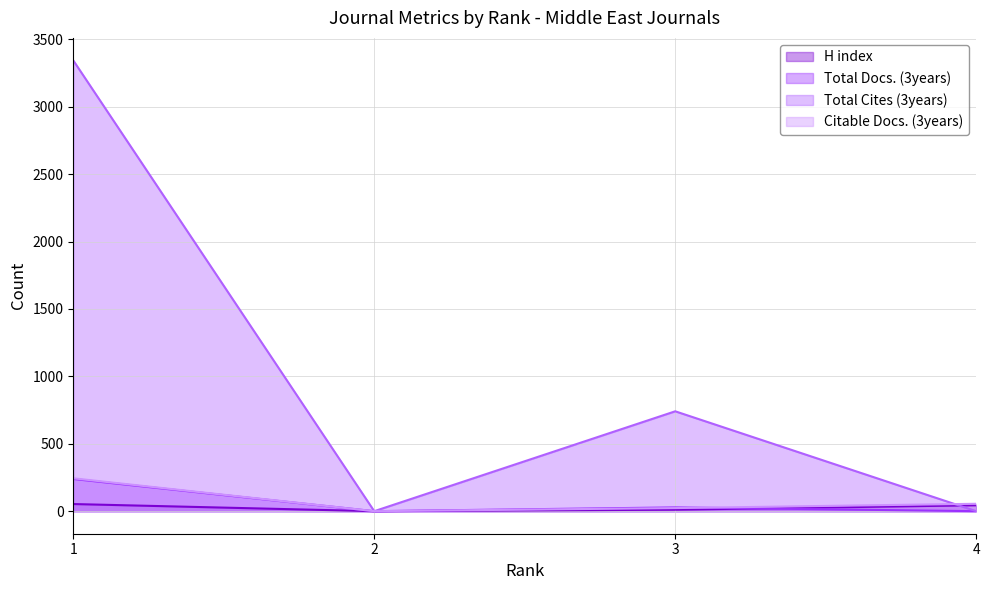

Which series has the largest total across all categories?

Total Cites (3years)